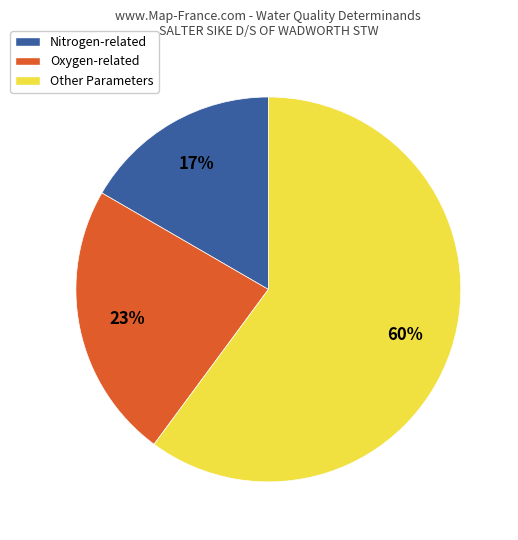

True or false: Other Parameters accounts for 47% of the total.

False